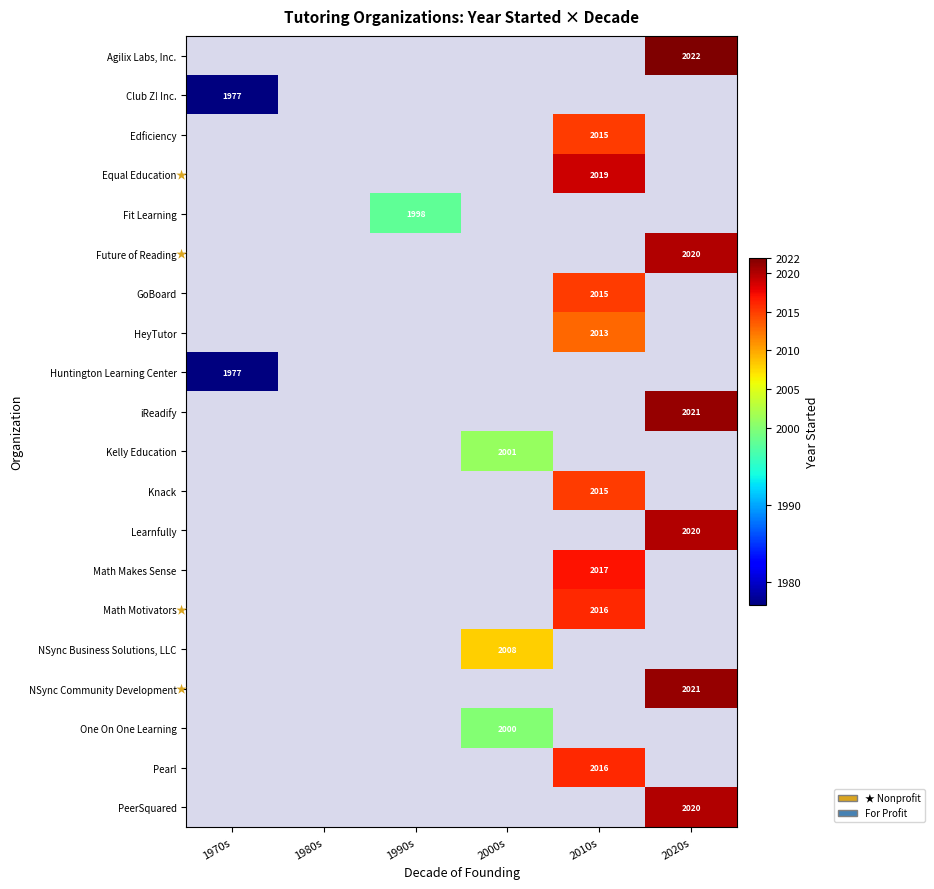

The value of One On One Learning at 2000s is 2000. True or false?

True